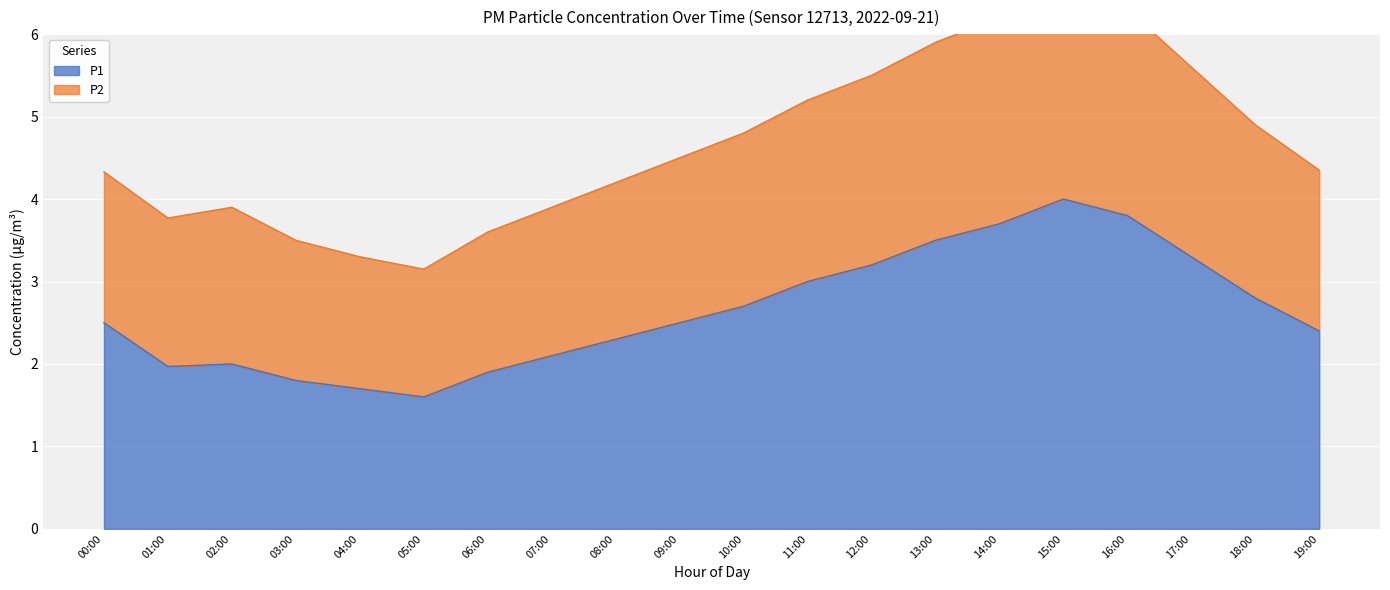

Is it true that P2 equals 3.9 at 02:00?

True